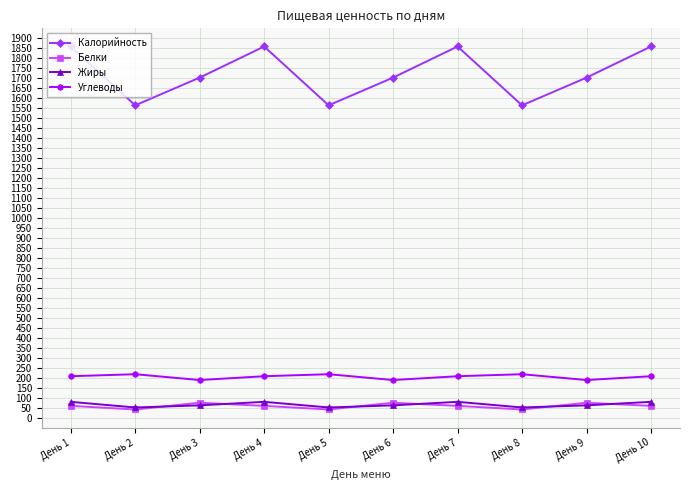

The value of Жиры at День 9 is 65.7. True or false?

True